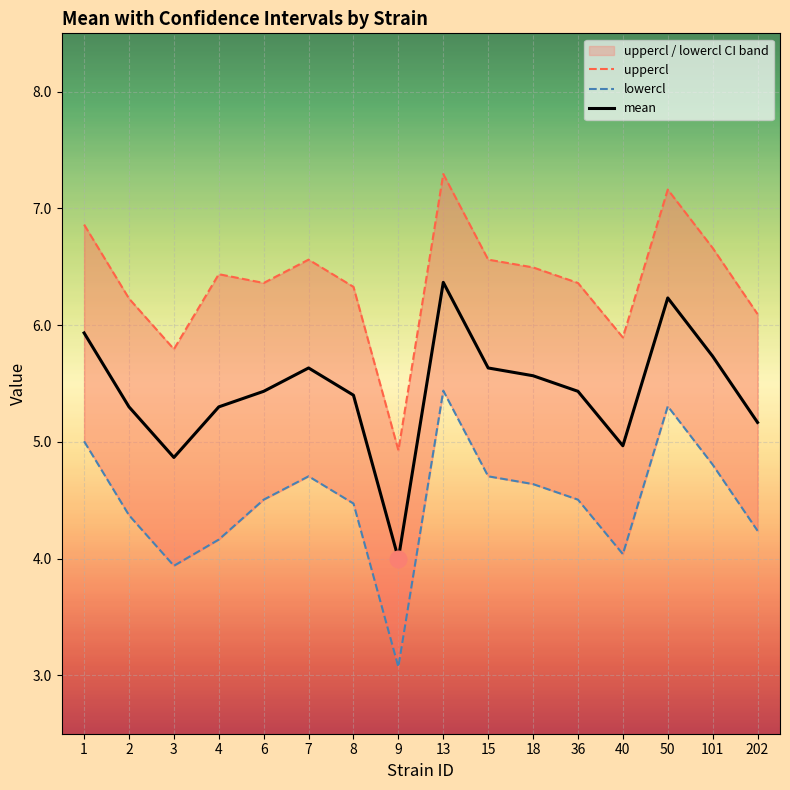

List the labels in order of uppercl value, smallest first.

9, 3, 40, 202, 2, 8, 6, 36, 4, 18, 7, 15, 101, 1, 50, 13